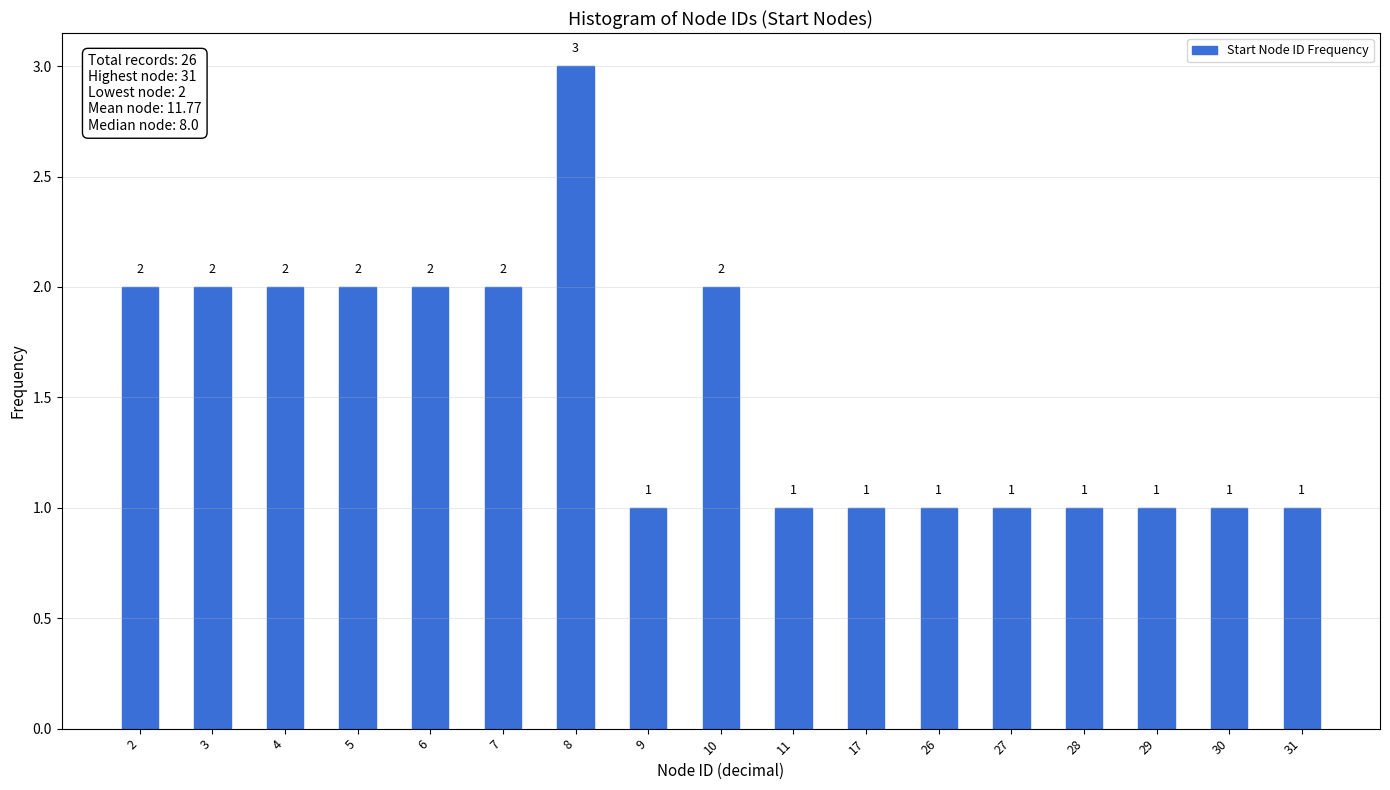

Reading left to right, extract all data points from this chart.

2	2	2	2	2	2	3	1	2	1	1	1	1	1	1	1	1